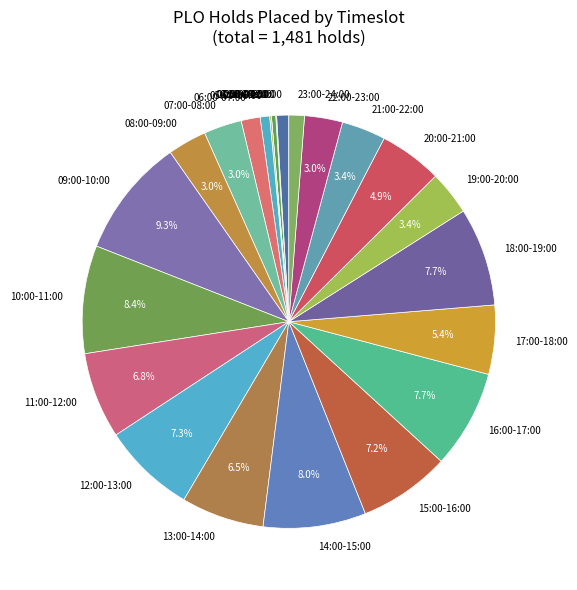

To the nearest percent, what is the combined percentage of 11:00-12:00 and 00:00-01:00?

8%